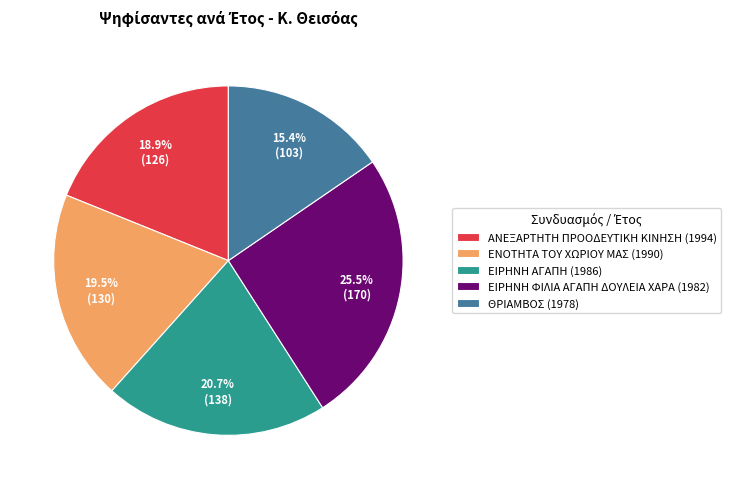

To the nearest percent, what percentage of the pie is ΑΝΕΞΑΡΤΗΤΗ ΠΡΟΟΔΕΥΤΙΚΗ ΚΙΝΗΣΗ (1994)?

19%